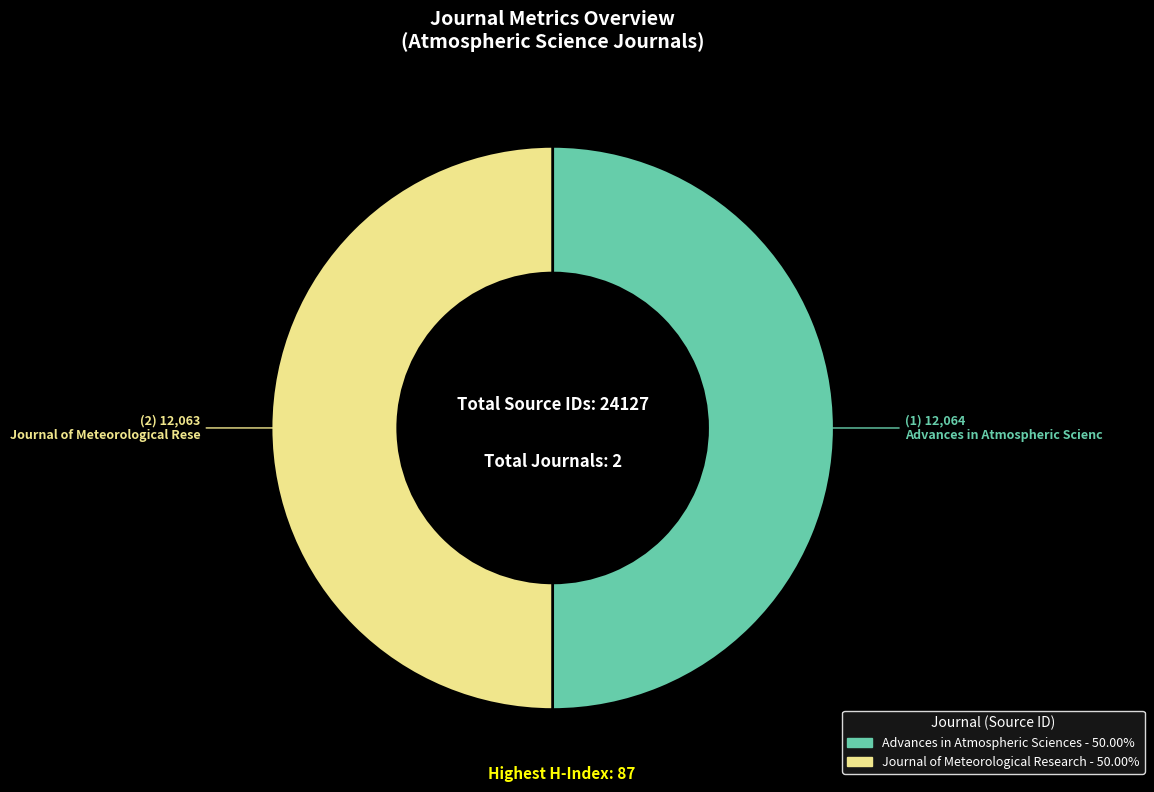

Combined, do Journal of Meteorological Research and Advances in Atmospheric Sciences account for over 50%?

Yes